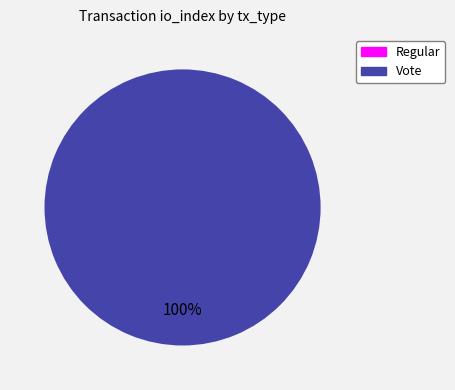

Count the number of slices in the pie.

2